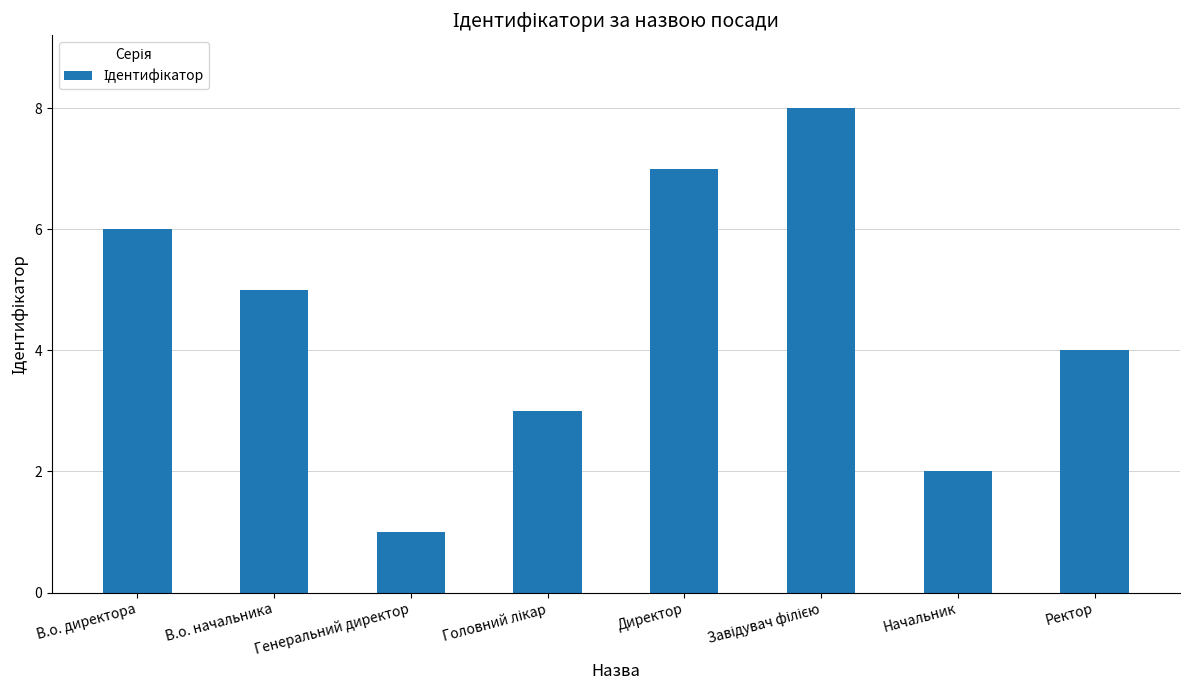

At which label does the data first exceed 5?

В.о. директора